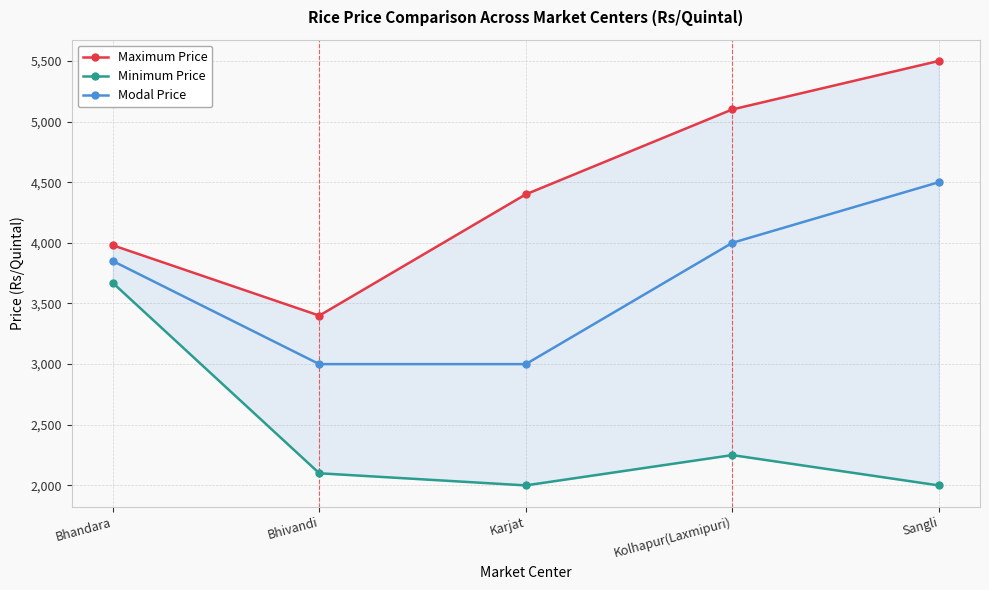

What is the difference between the maximum and minimum values in the Maximum Price series?

2100